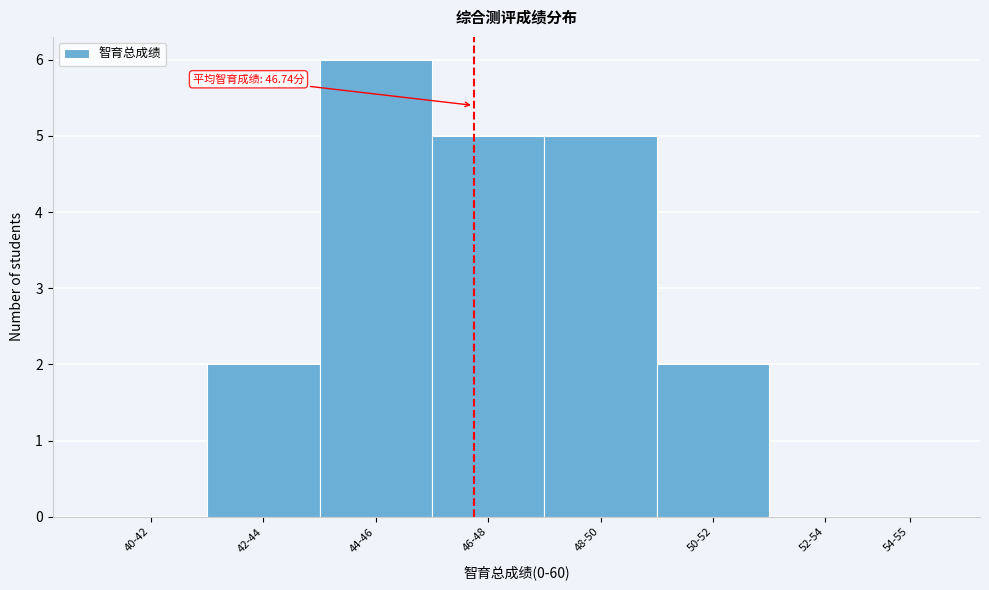

Reading right to left, what are all the values shown in this chart?

54-55=0	52-54=0	50-52=2	48-50=5	46-48=5	44-46=6	42-44=2	40-42=0